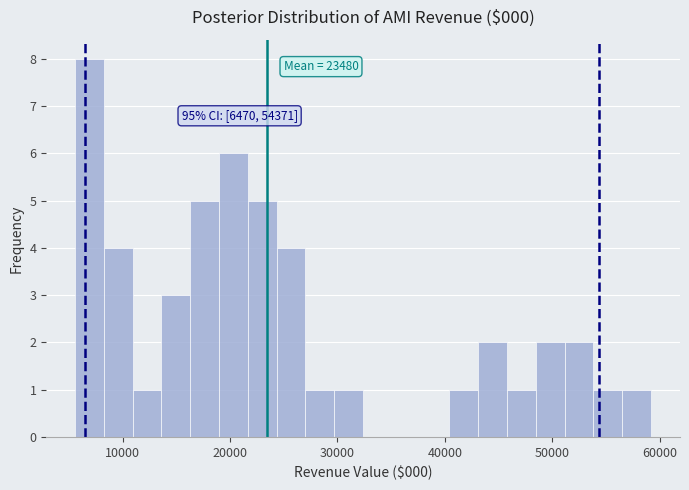

Read against the x-axis, roughly where is the centre of the tallest bar?

7000